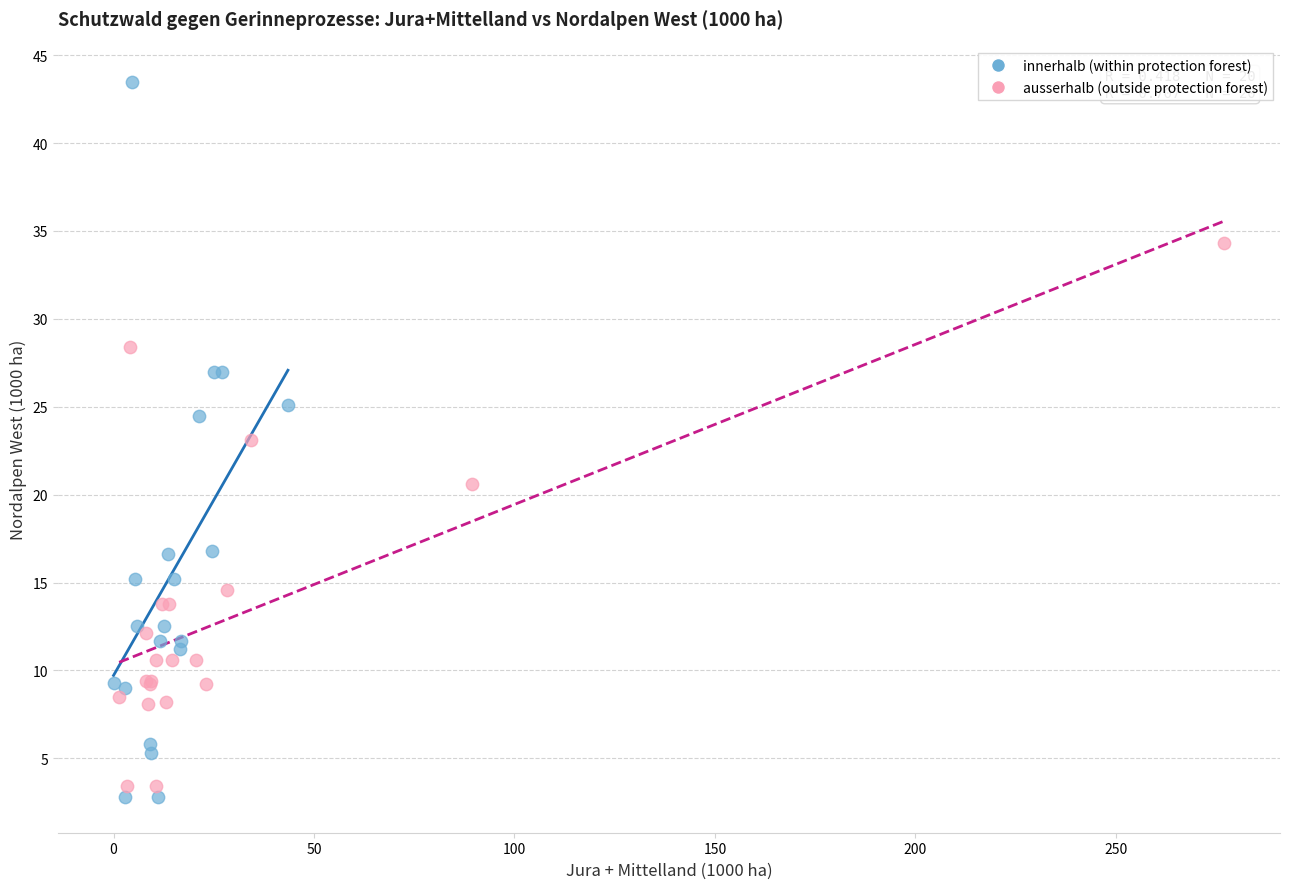

Which series reaches the maximum Y coordinate?

innerhalb (within protection forest)